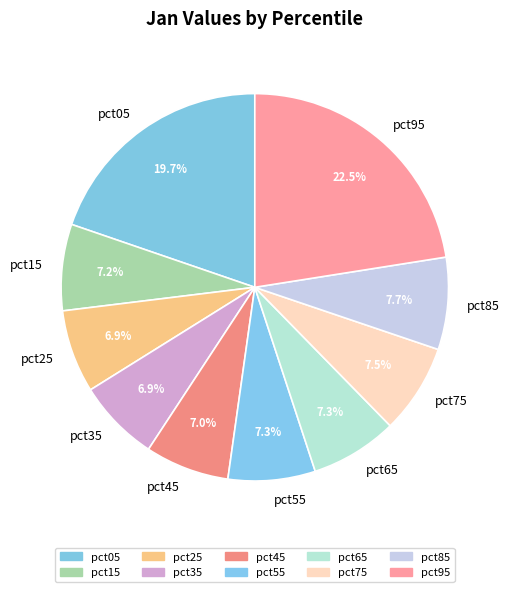

What percentage is NOT represented by pct95?

77.5%